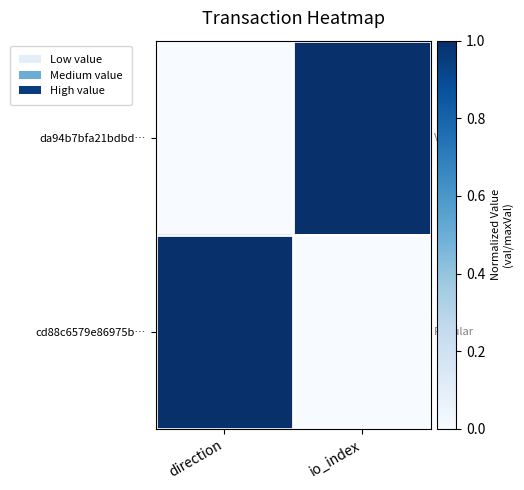

At how many categories does at least one series exceed 0?

2